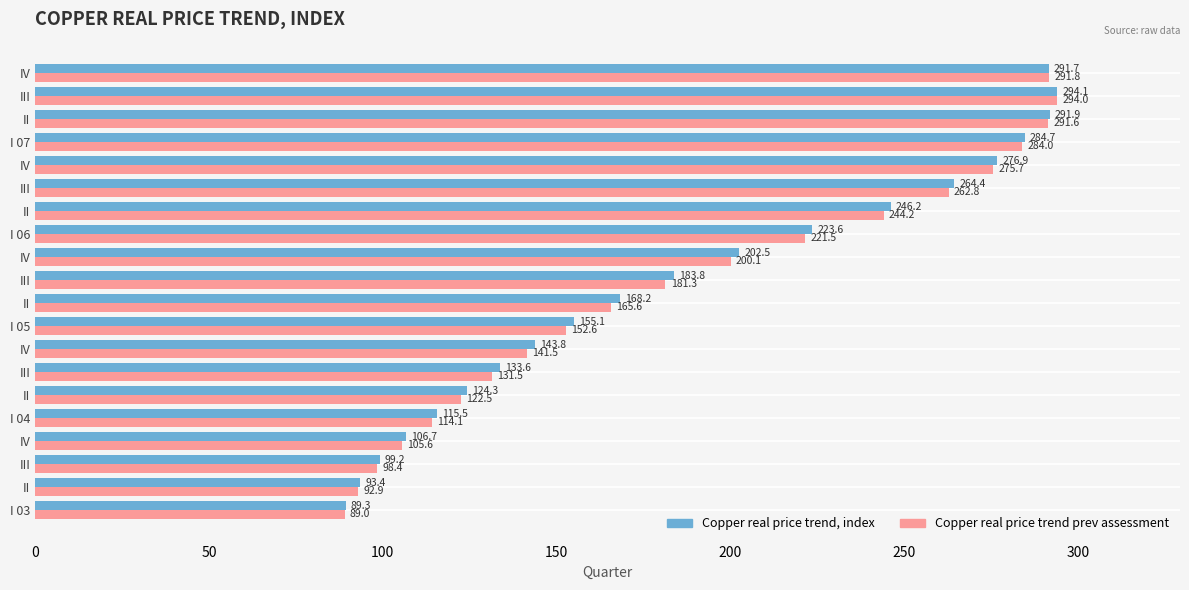

Count the number of categories in the chart.

20